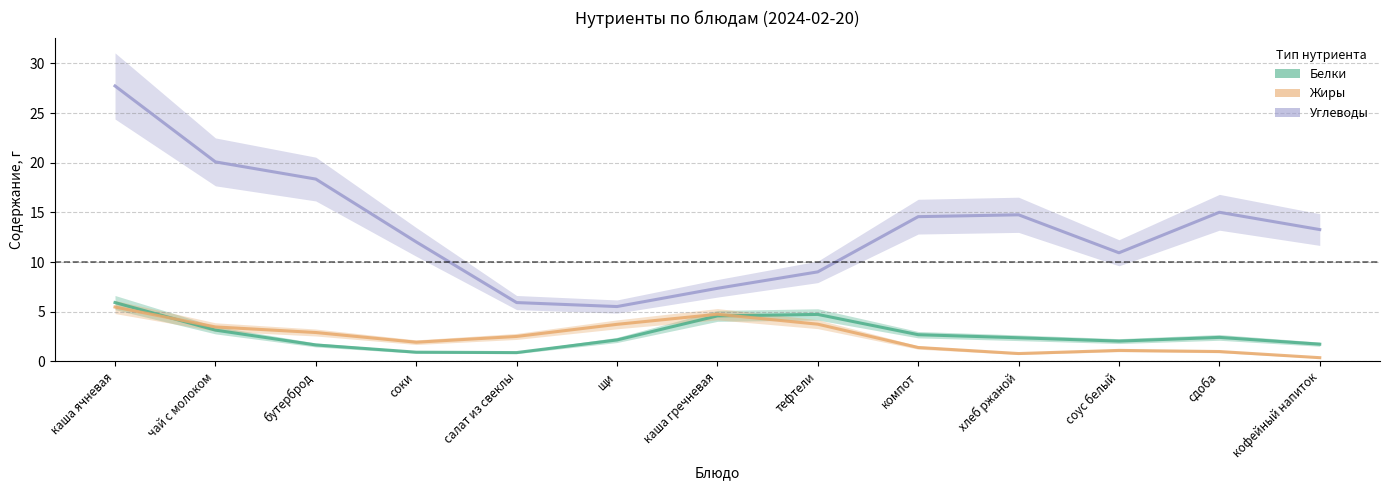

Is the value of Жиры at кофейный напиток greater than the value of Углеводы at соки?

No